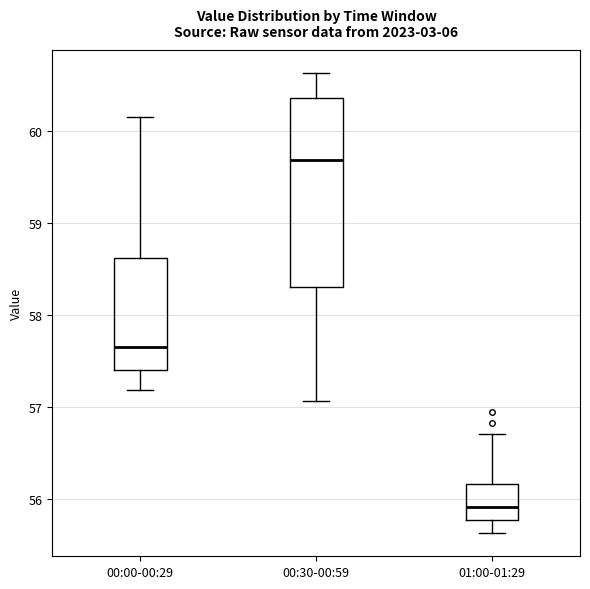

Comparing the boxes themselves (not the whiskers), which one is the tallest?

00:30-00:59